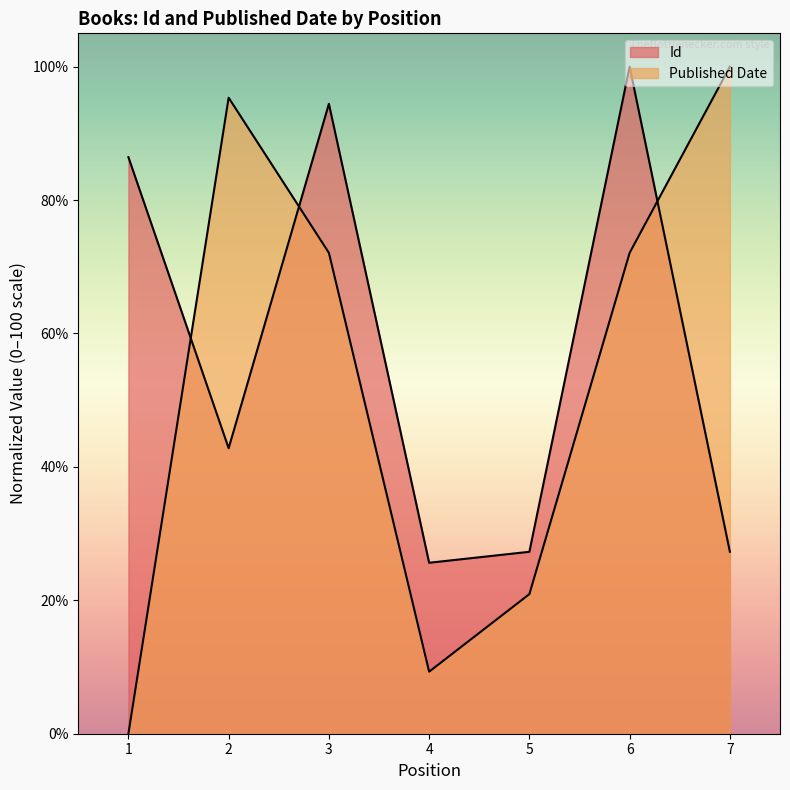

At which category is the sum across all series the highest?

6